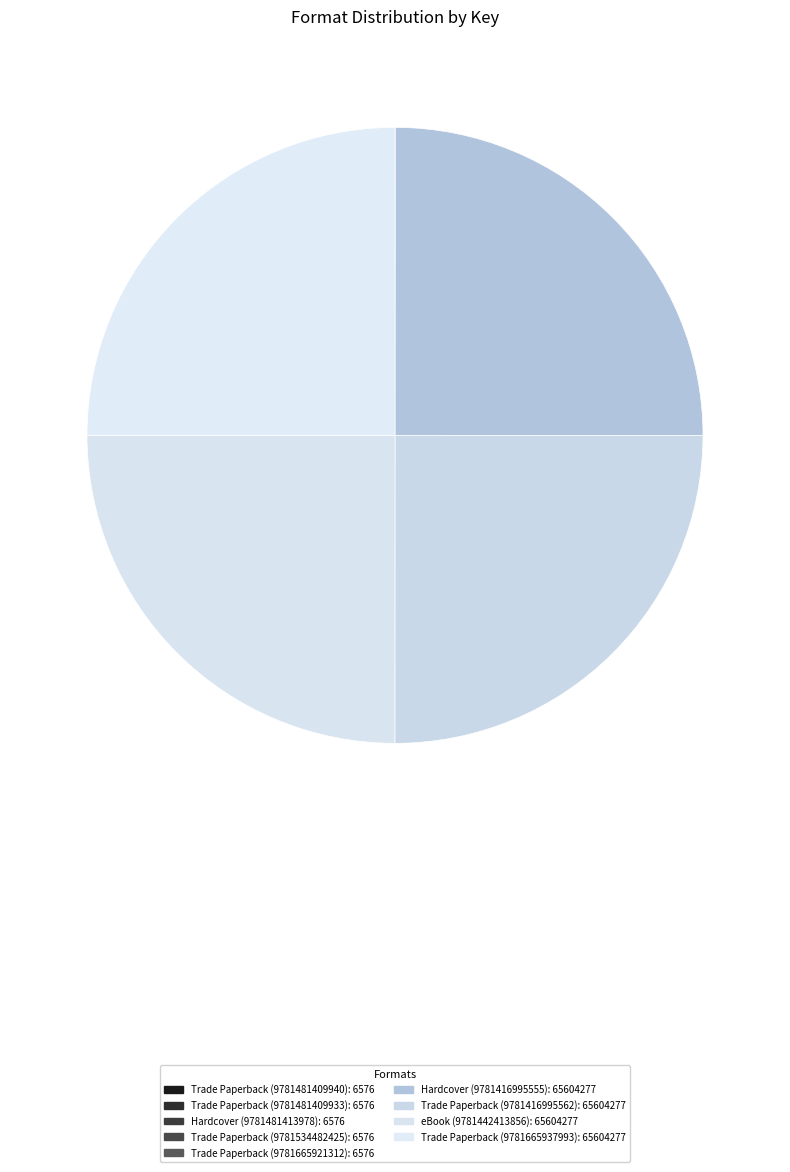

Count the number of slices in the pie.

9